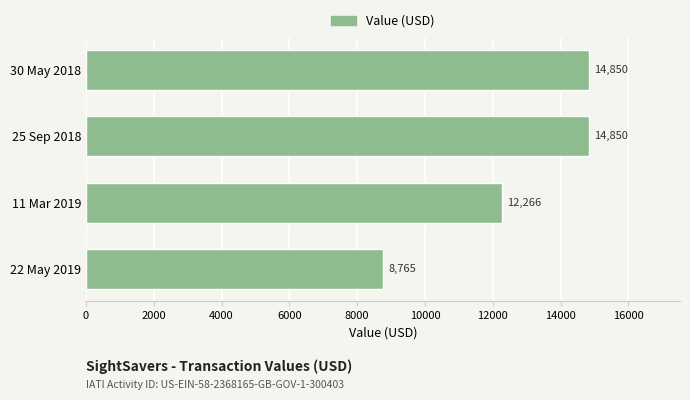

How many bars are there in total?

4